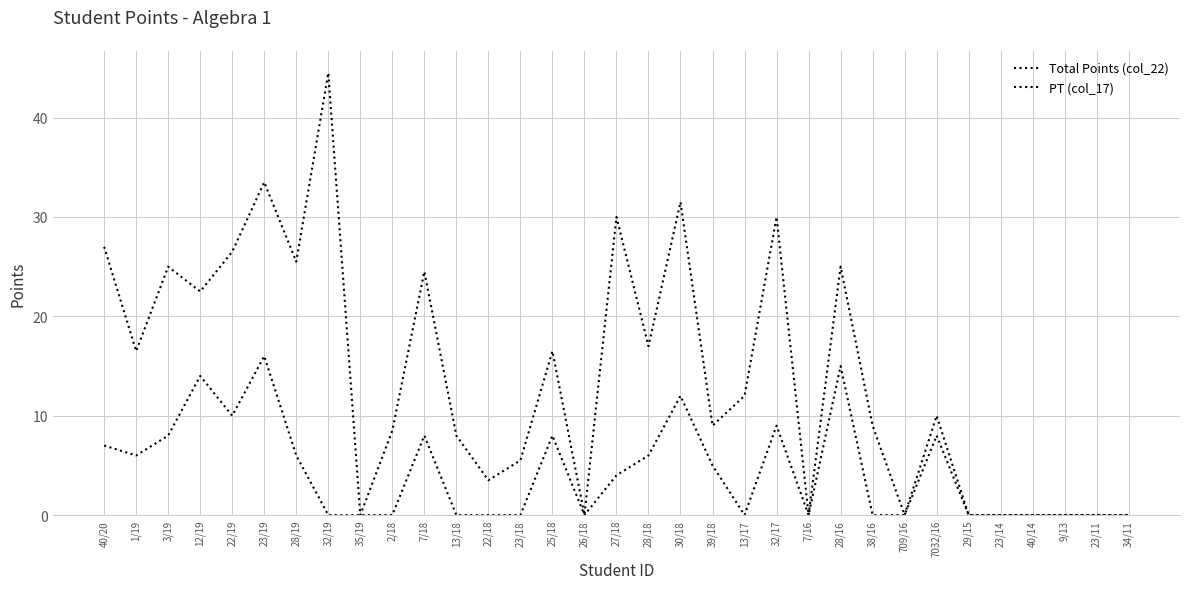

Is this an area chart (filled region under the line)?

No